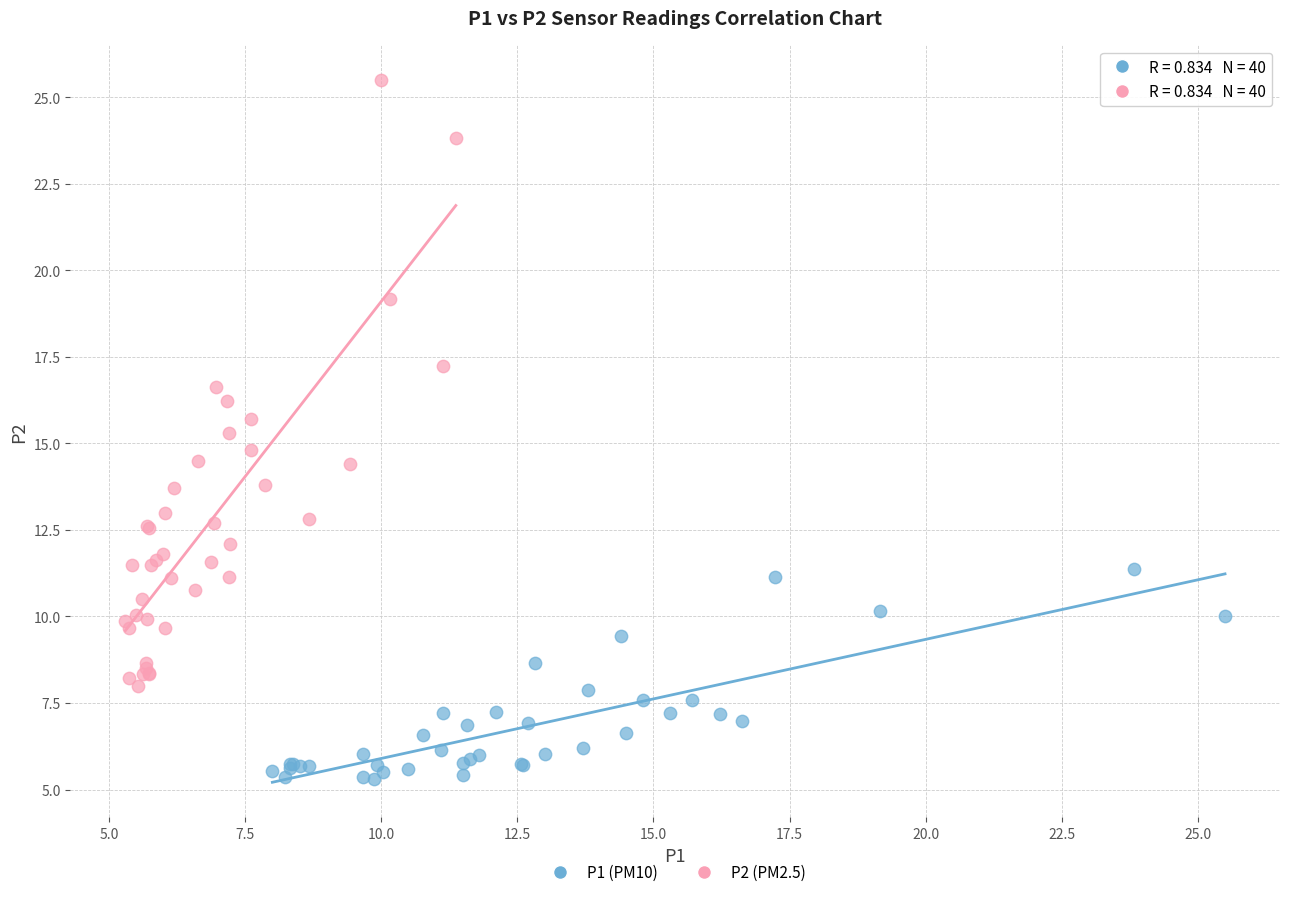

Which series has the largest Y range (max minus min)?

P2 (PM2.5)